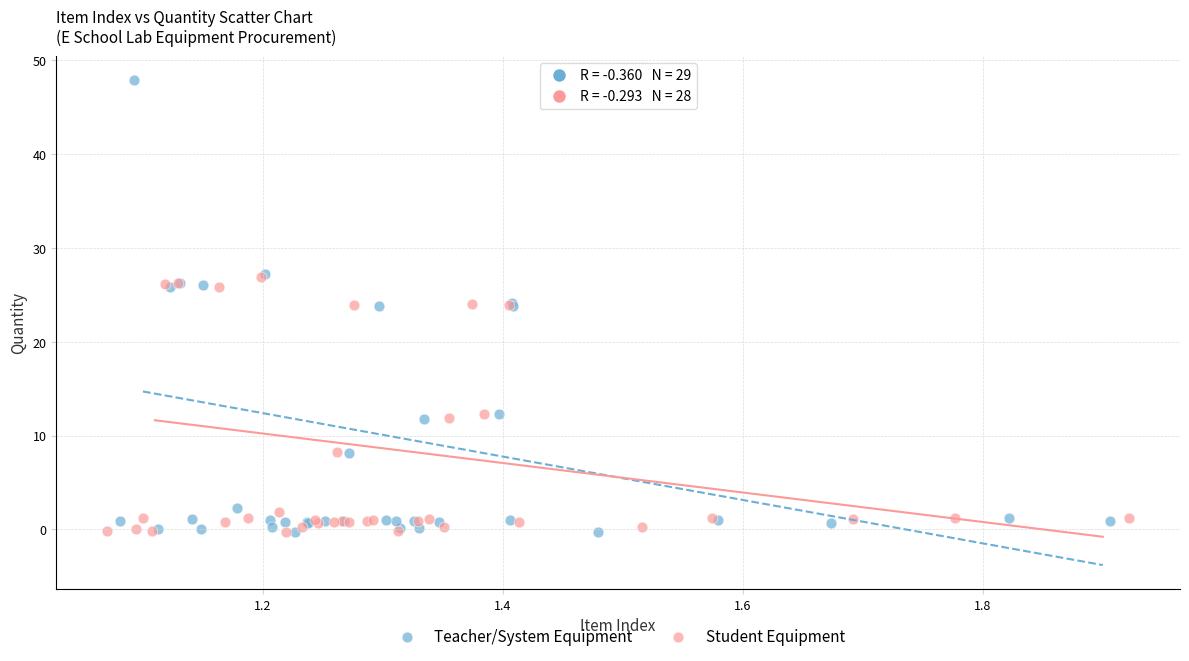

Which series has the widest spread of Y values?

Teacher/System Equipment